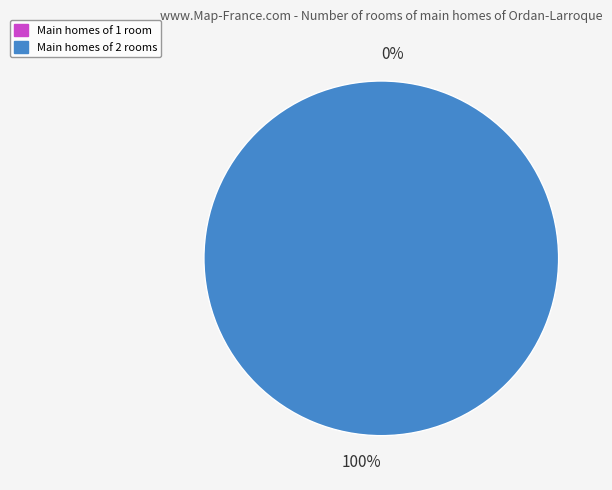

The 116191 slice represents 99% of the pie. True or false?

False